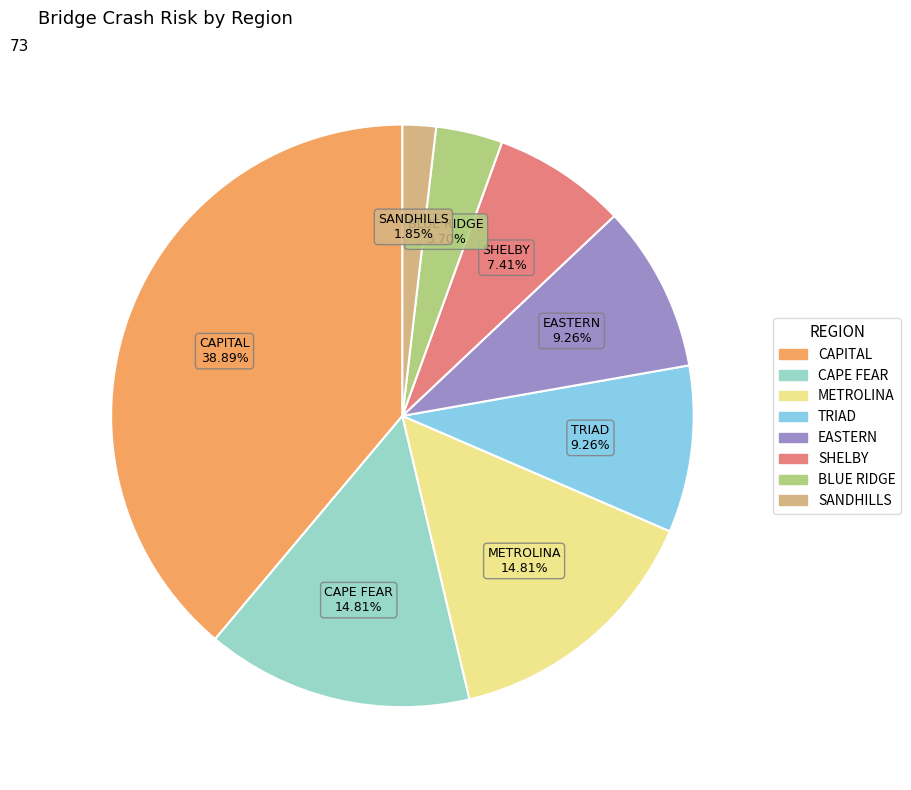

Between METROLINA and SHELBY, which is larger?

METROLINA